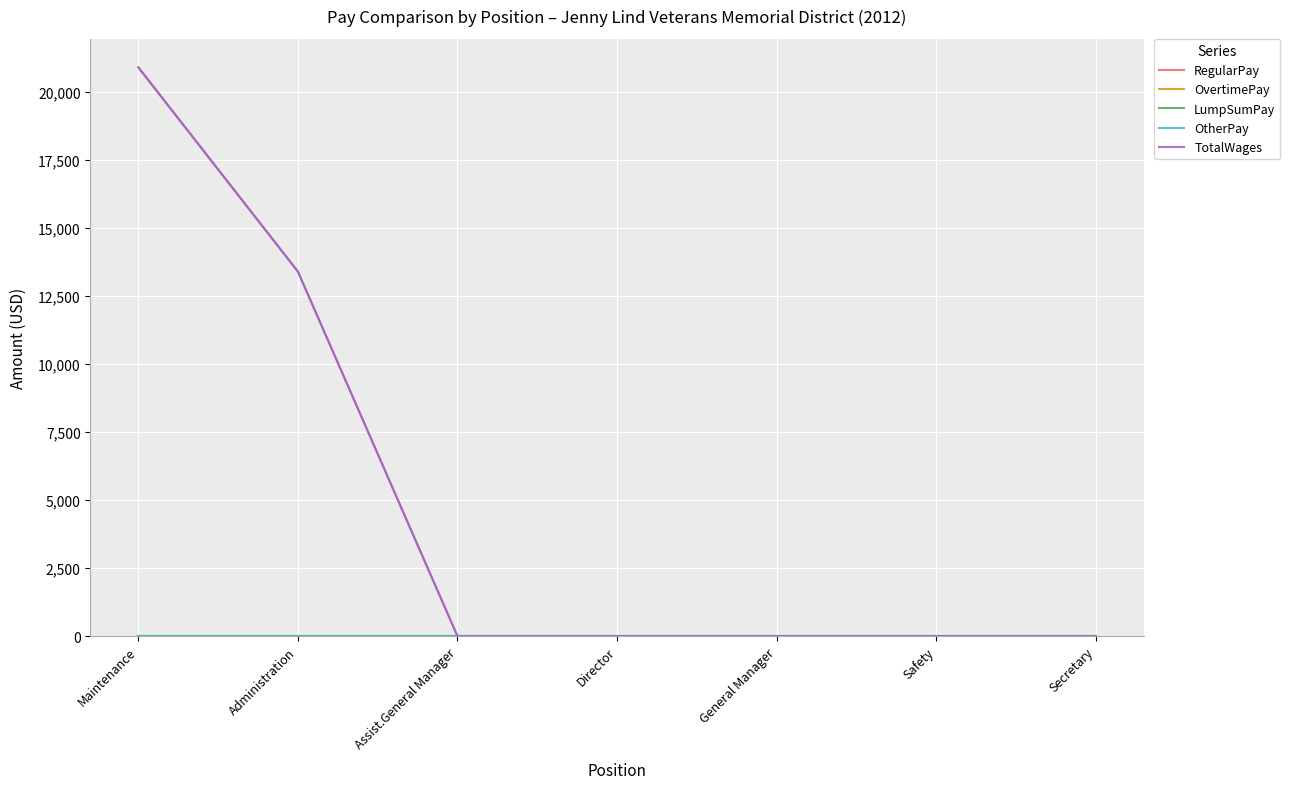

What is the label of the 5th point from the left?

General Manager